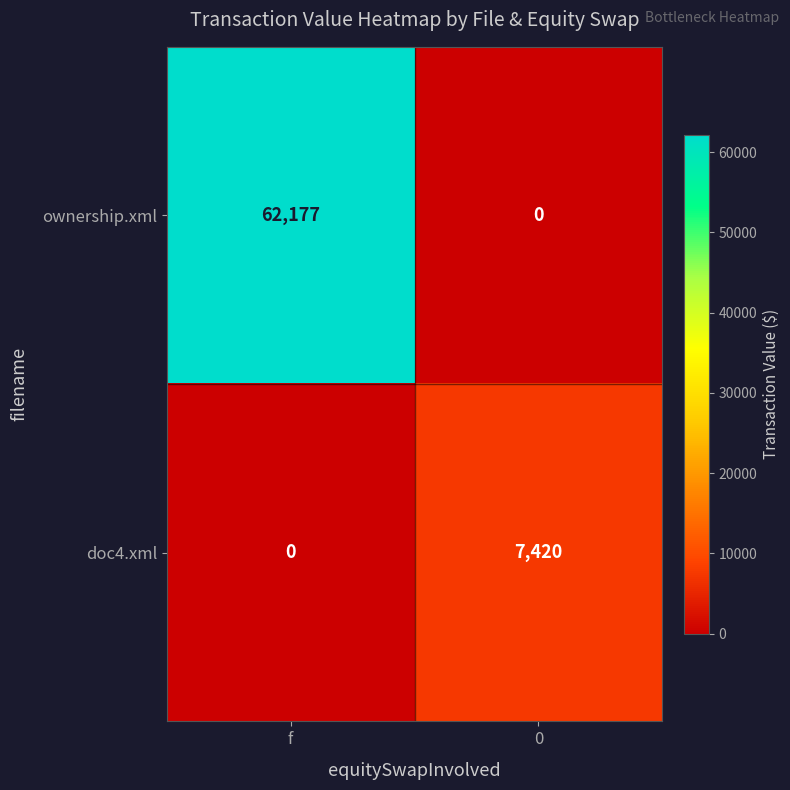

Which series has the widest spread of values?

ownership.xml